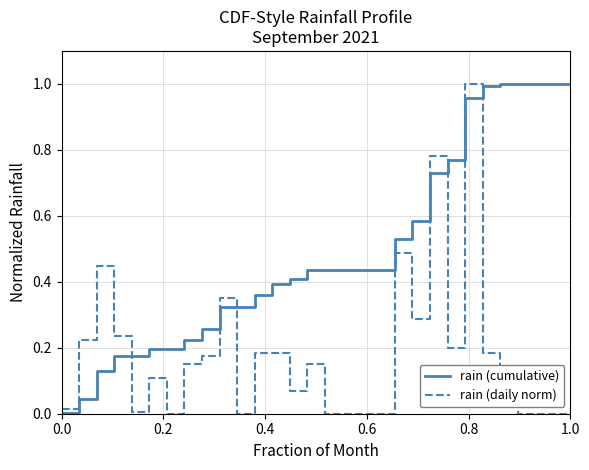

True or false: rain (daily norm) has more than 1 interior local peaks.

True